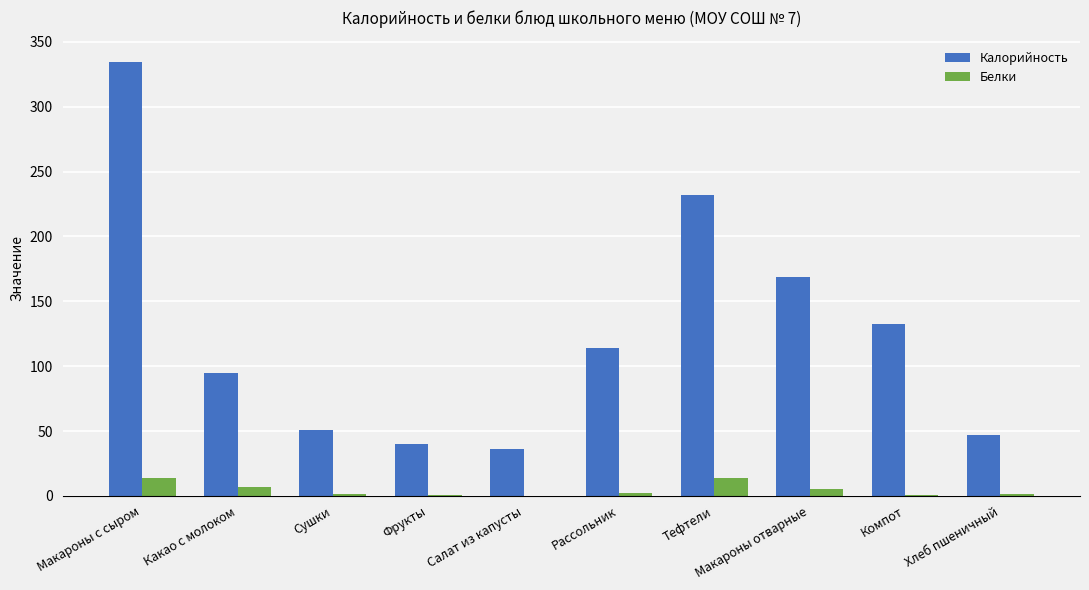

What is the highest value of the Калорийность series?

334.4